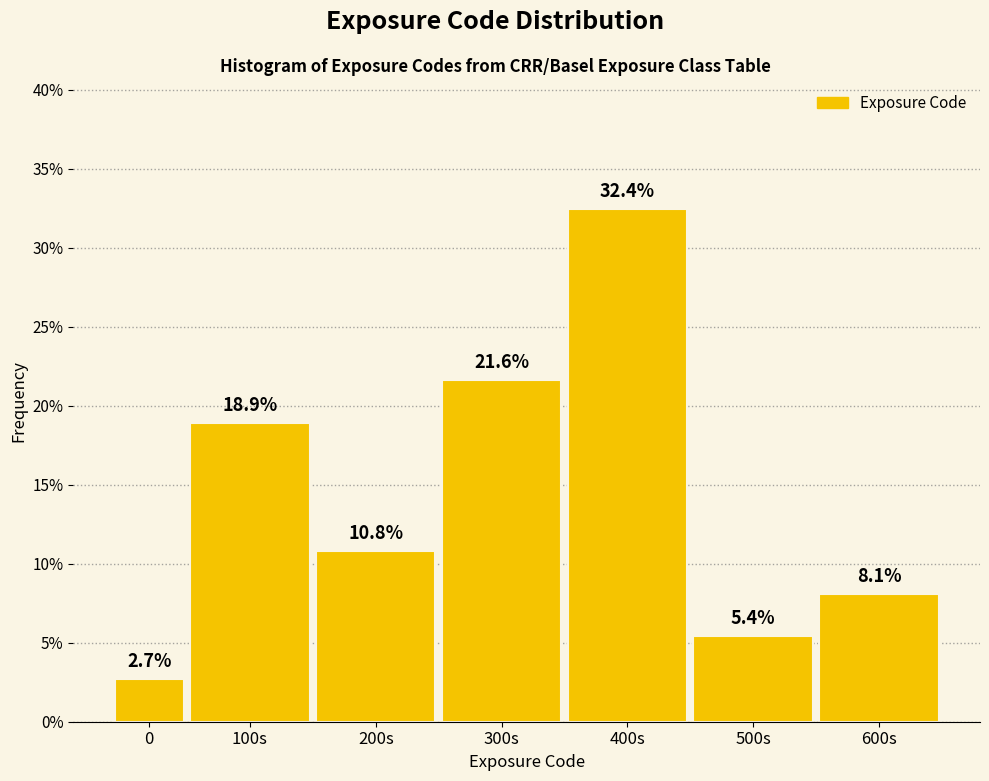

Reading left to right, list all the values displayed in this chart.

2.7	18.9	10.8	21.6	32.4	5.4	8.1